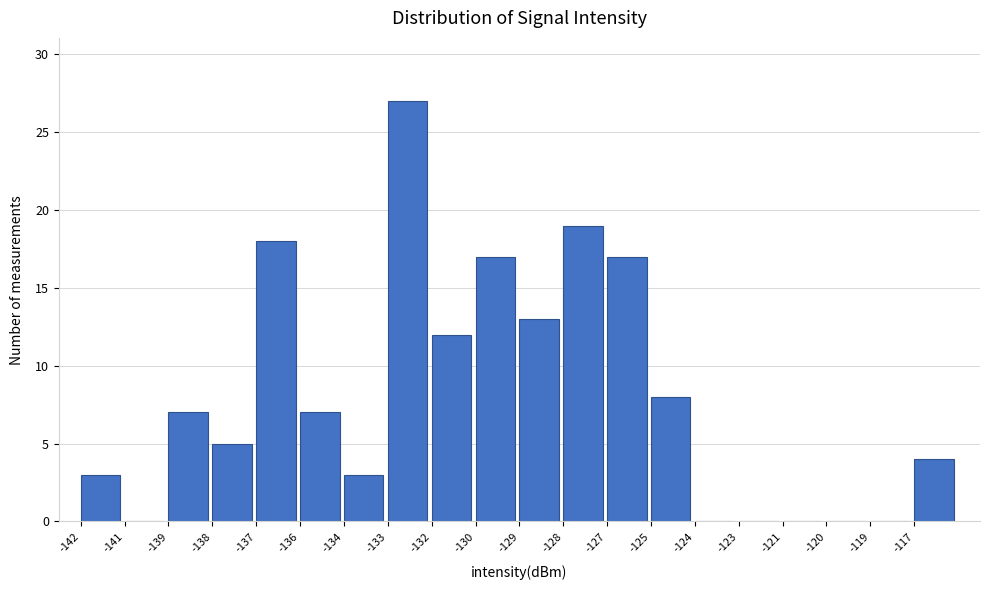

Reading right to left, what are all the values shown in this chart?

-117=4	-119=0	-120=0	-121=0	-123=0	-124=0	-125=8	-127=17	-128=19	-129=13	-130=17	-132=12	-133=27	-134=3	-136=7	-137=18	-138=5	-139=7	-141=0	-142=3